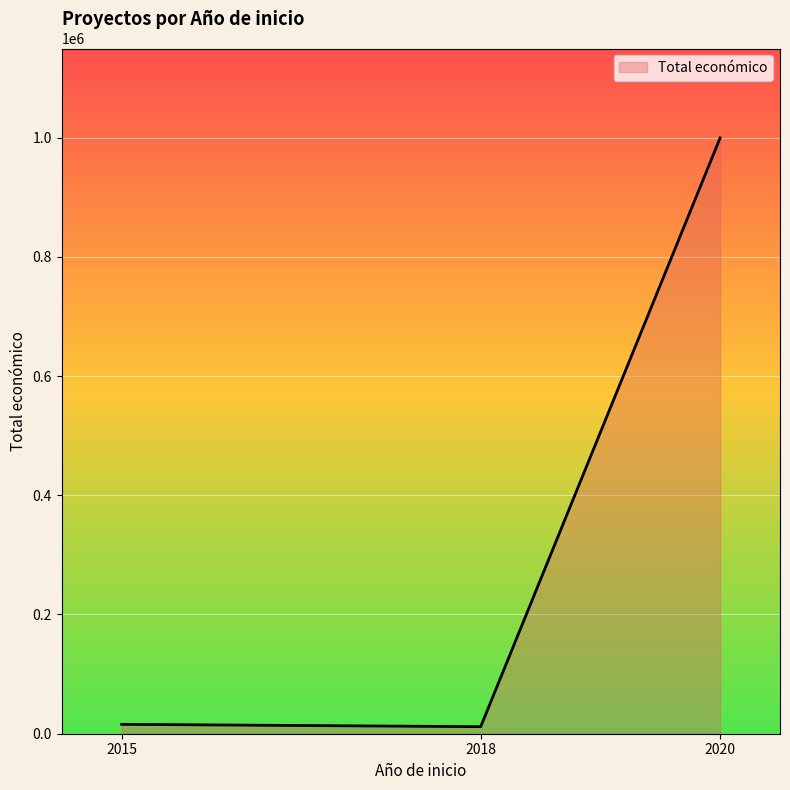

What is the maximum value shown in the chart?

999425